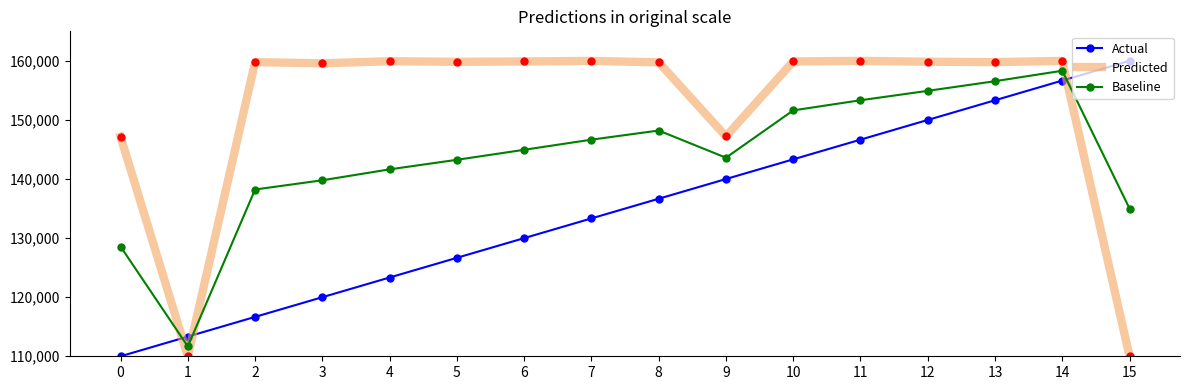

Between 9 and 11, which series saw the biggest shift?

Predicted